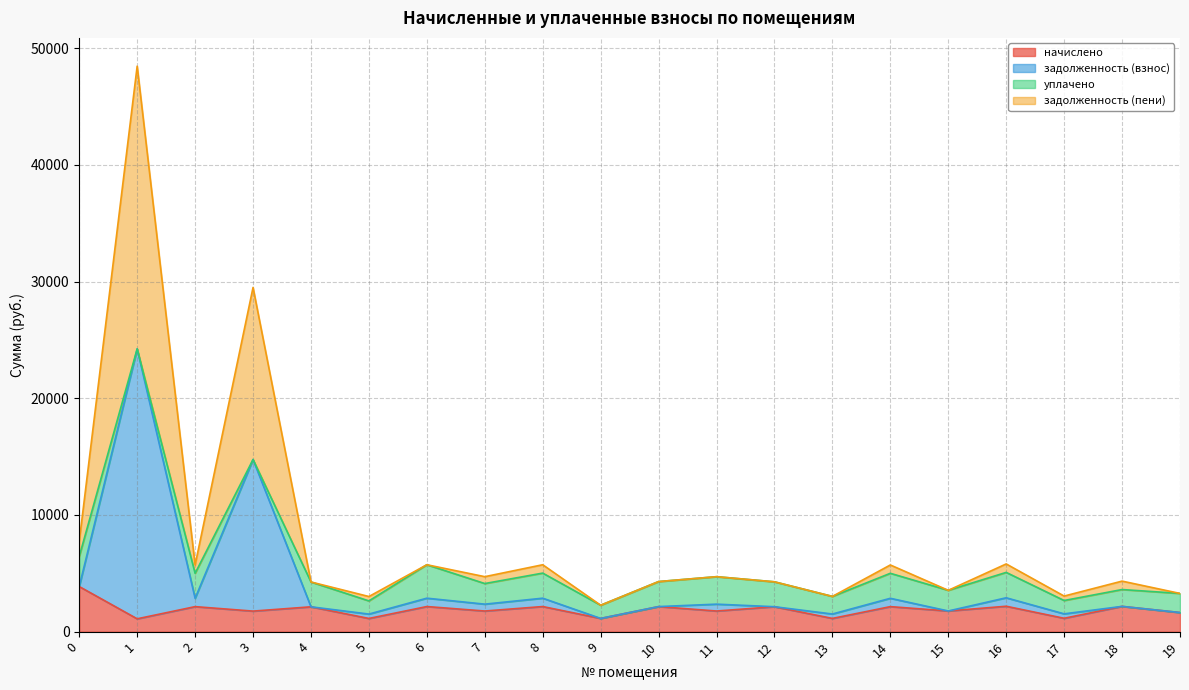

The value of начислено at 15 is 1769.8. True or false?

True